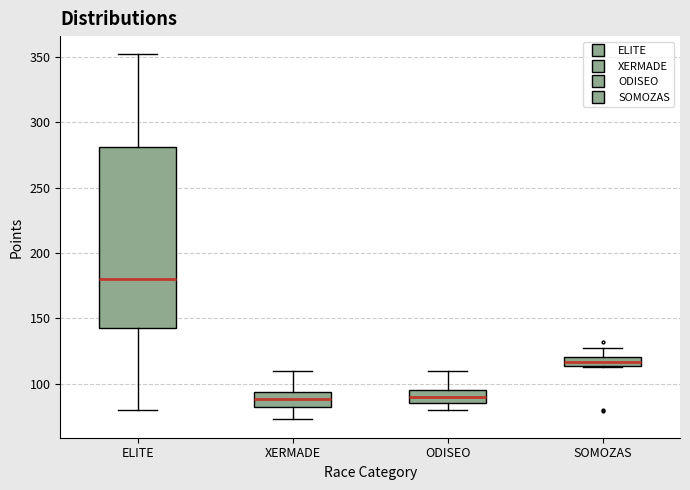

Which box is the tallest, from its lower edge to its upper edge?

ELITE